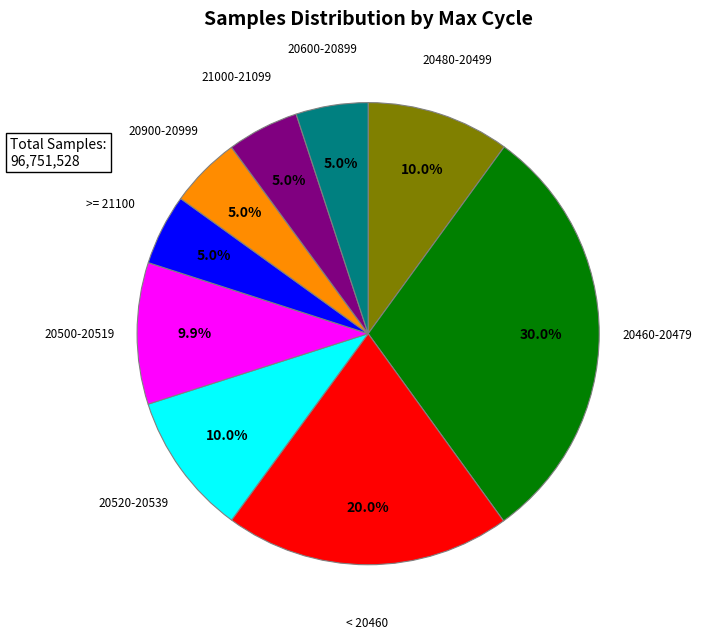

Is there any slice that represents more than half of the pie?

No